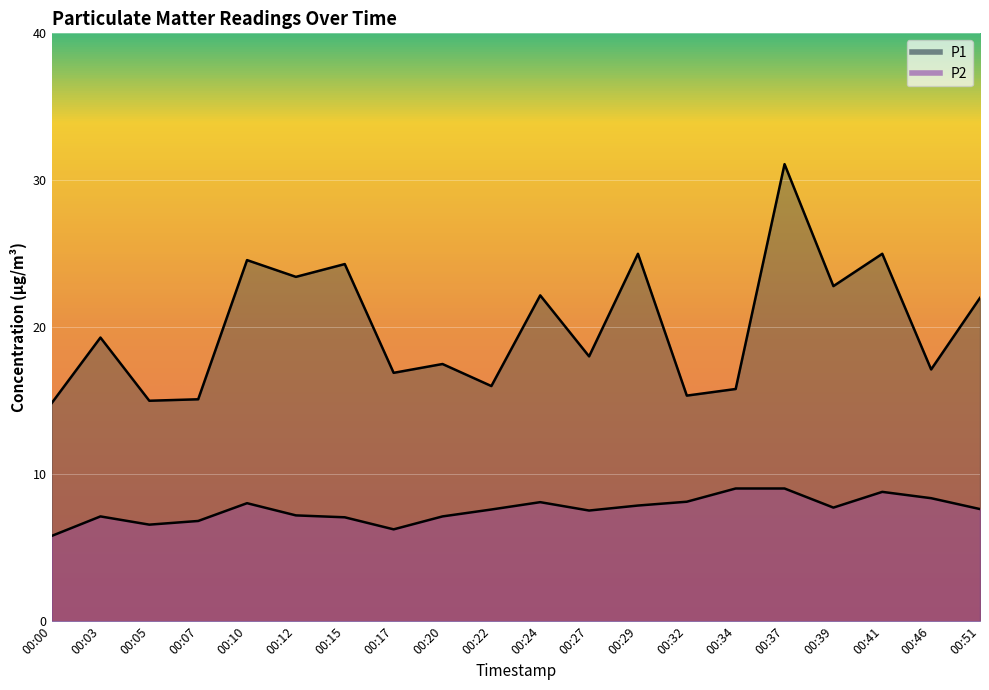

Which series has the widest spread of values?

P1